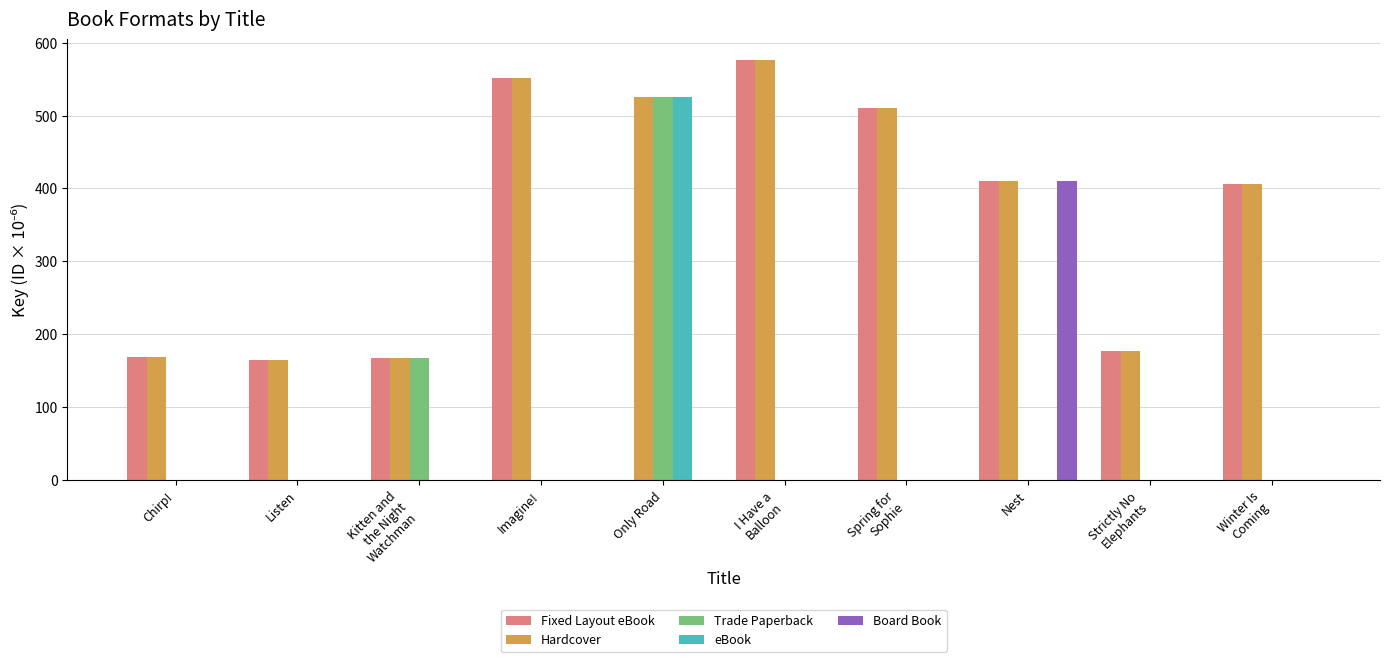

What is the sum of all Board Book values?

410.5